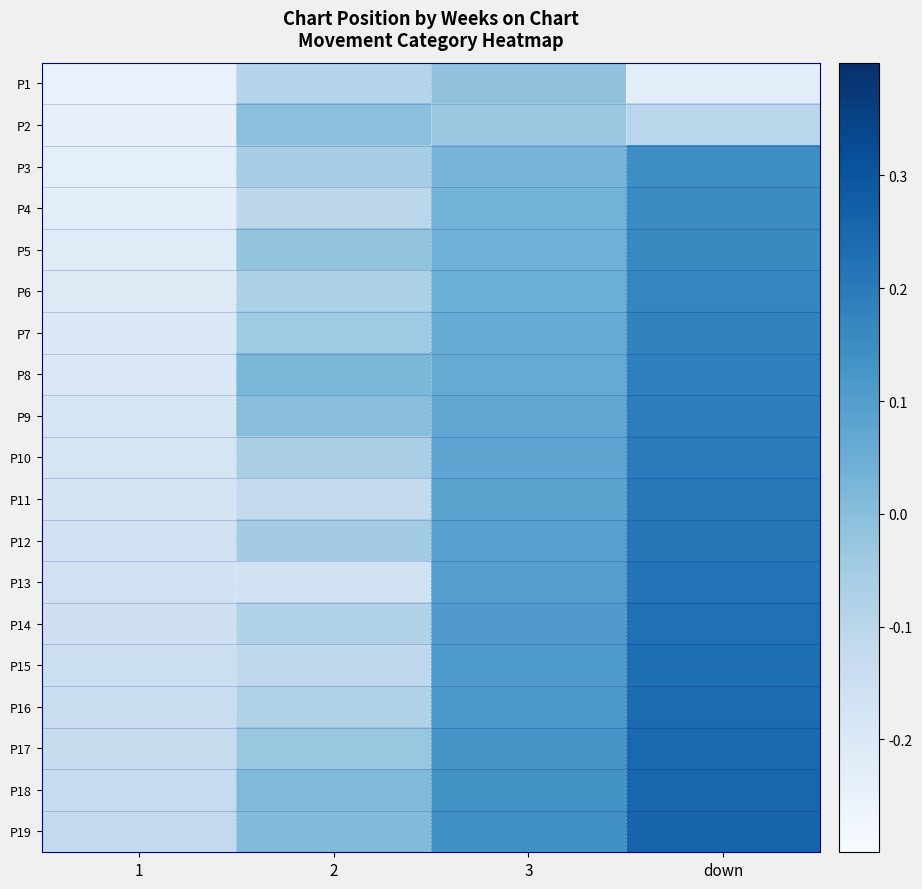

What is the difference between the highest and lowest values at down?

0.5